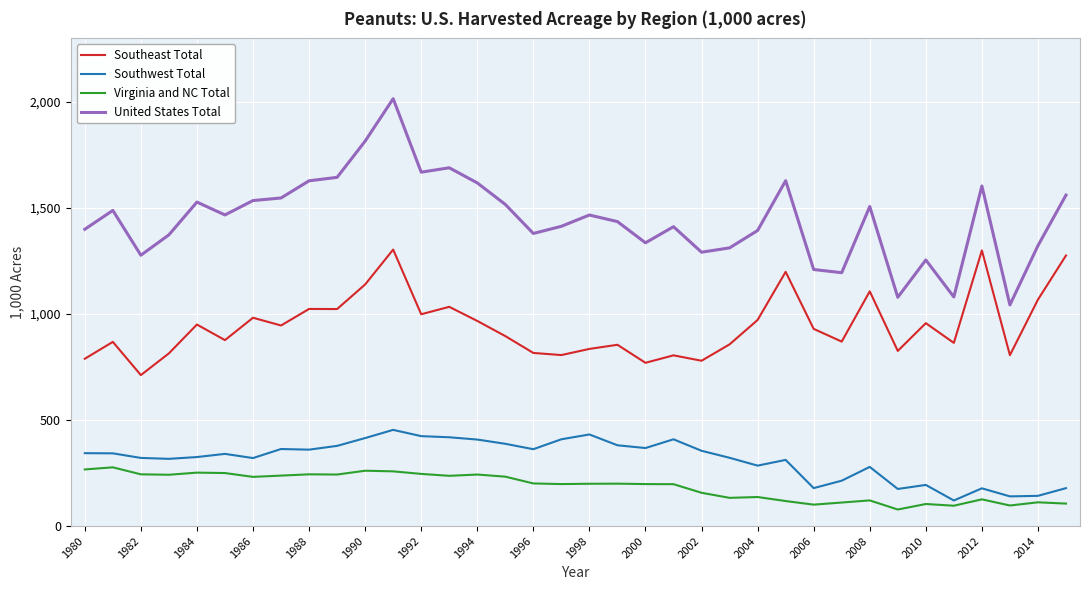

What is the average value of the Southeast Total series?

945.2